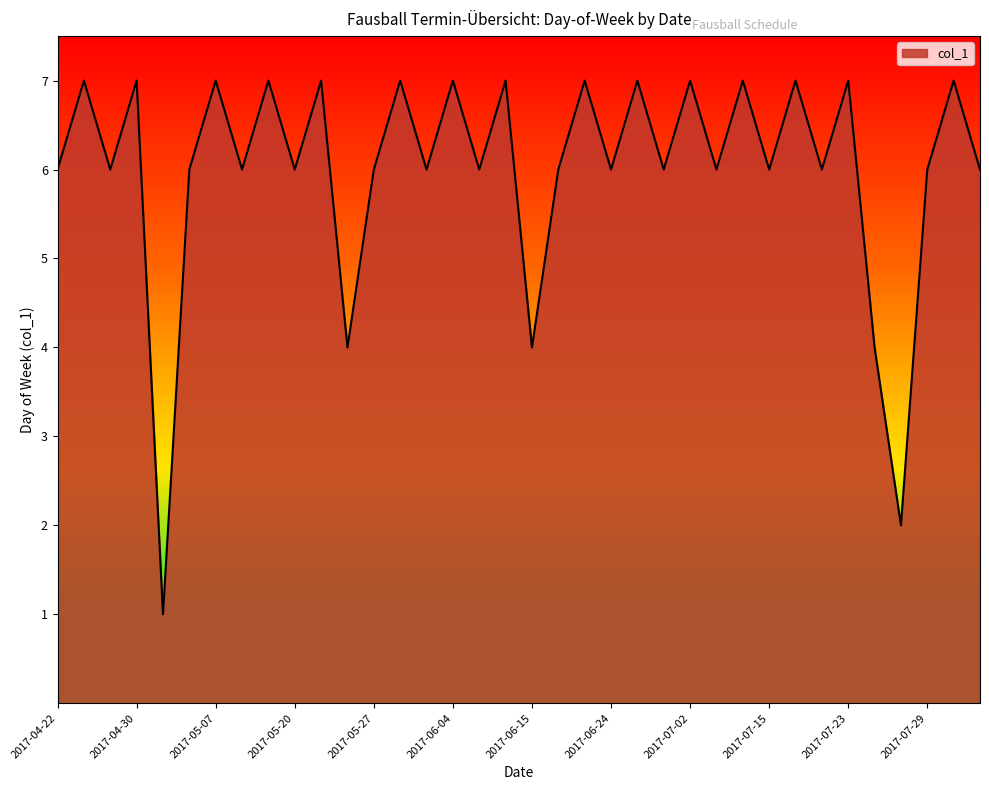

What is the maximum value shown in the chart?

7